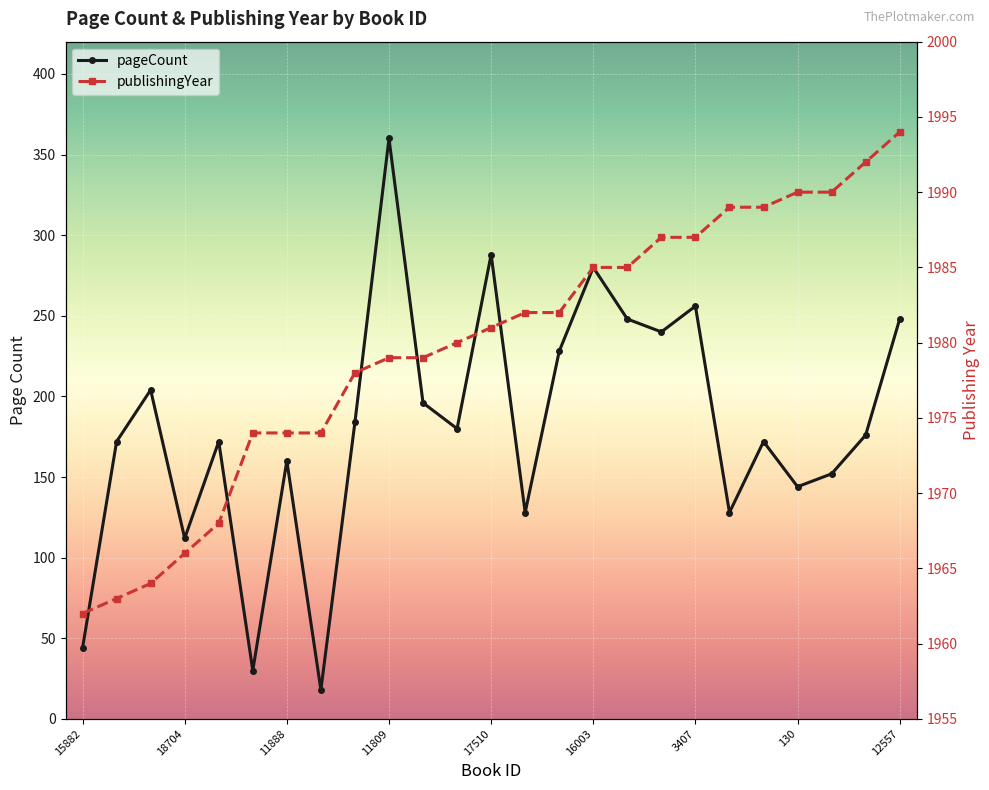

True or false: publishingYear and pageCount cross at least once.

False